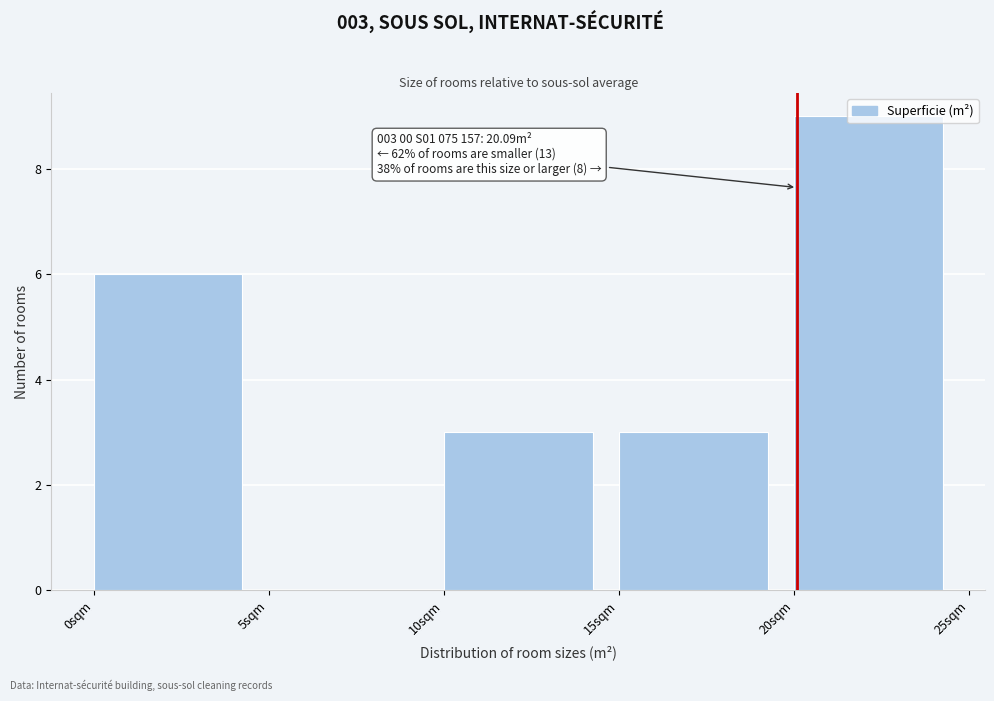

Which range on the x-axis has the tallest bar?

20 to 25